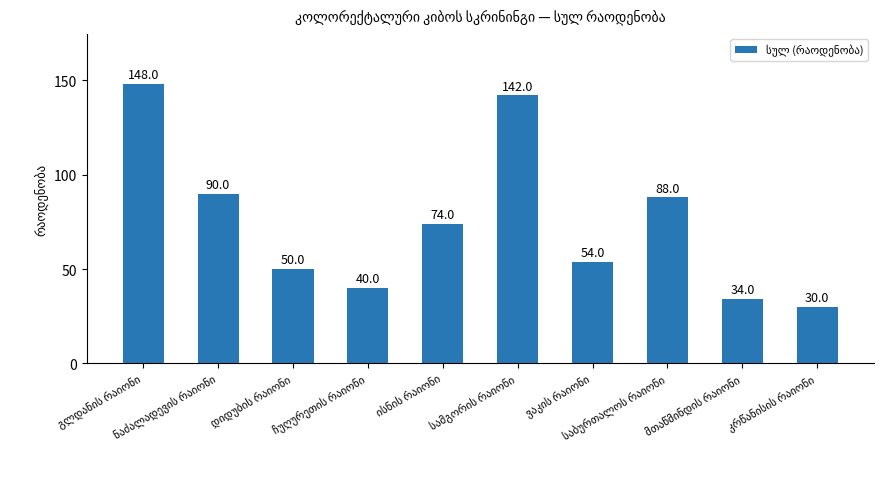

How many bars are there in total?

10